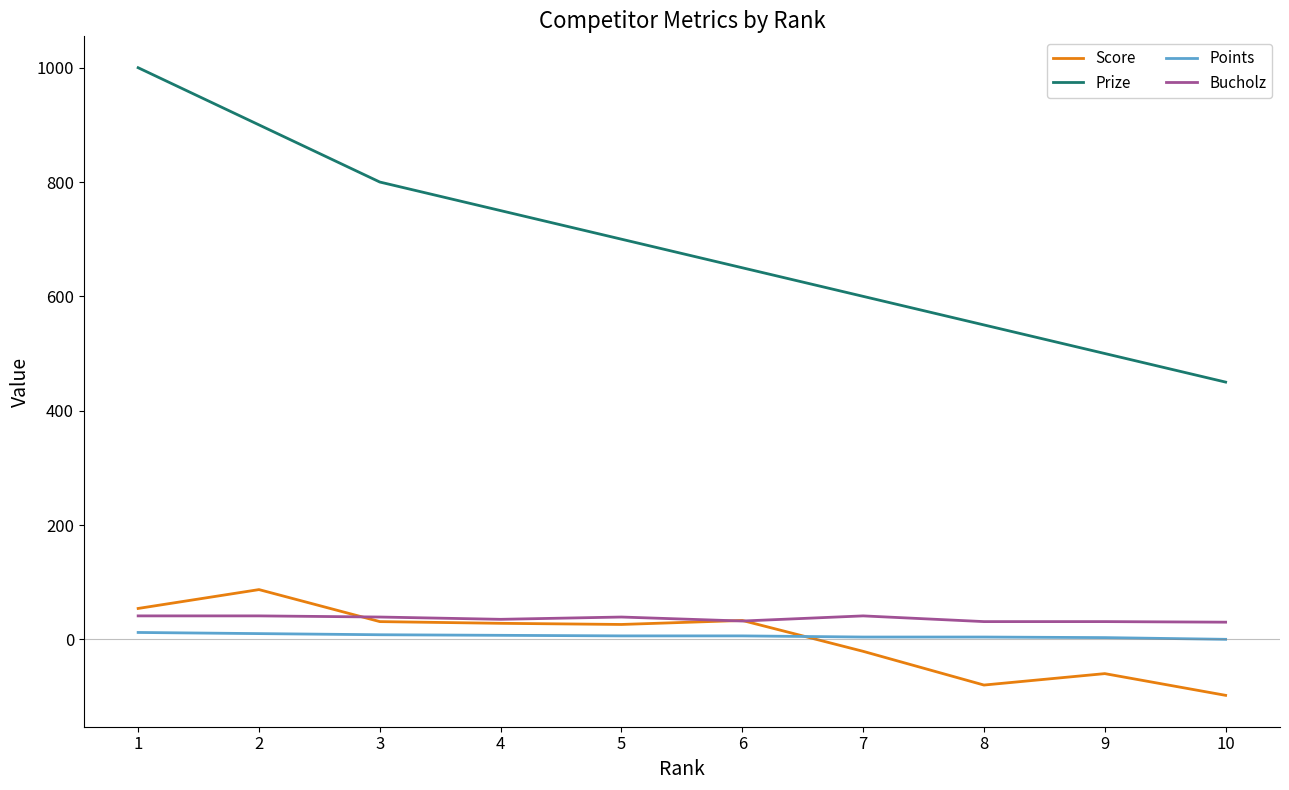

What is the maximum value shown in the chart?

1000